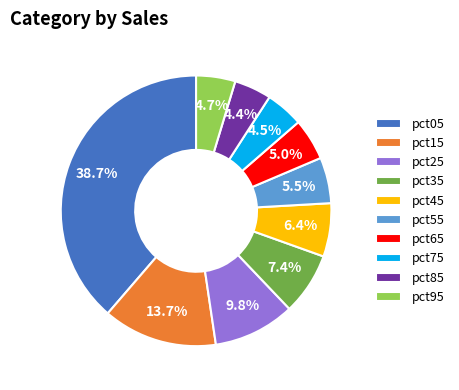

Between pct75 and pct25, which is larger?

pct25